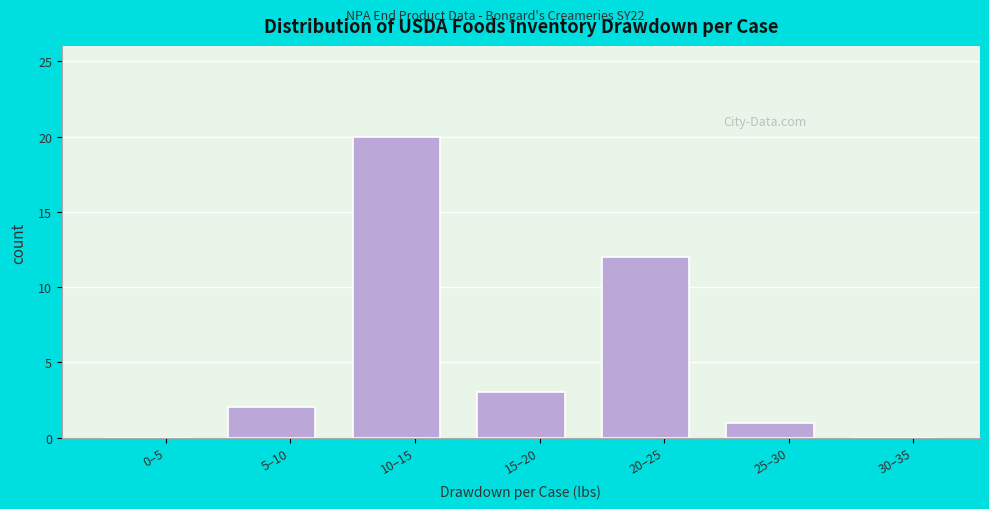

Reading right to left, list all the values displayed in this chart.

30–35=0	25–30=1	20–25=12	15–20=3	10–15=20	5–10=2	0–5=0